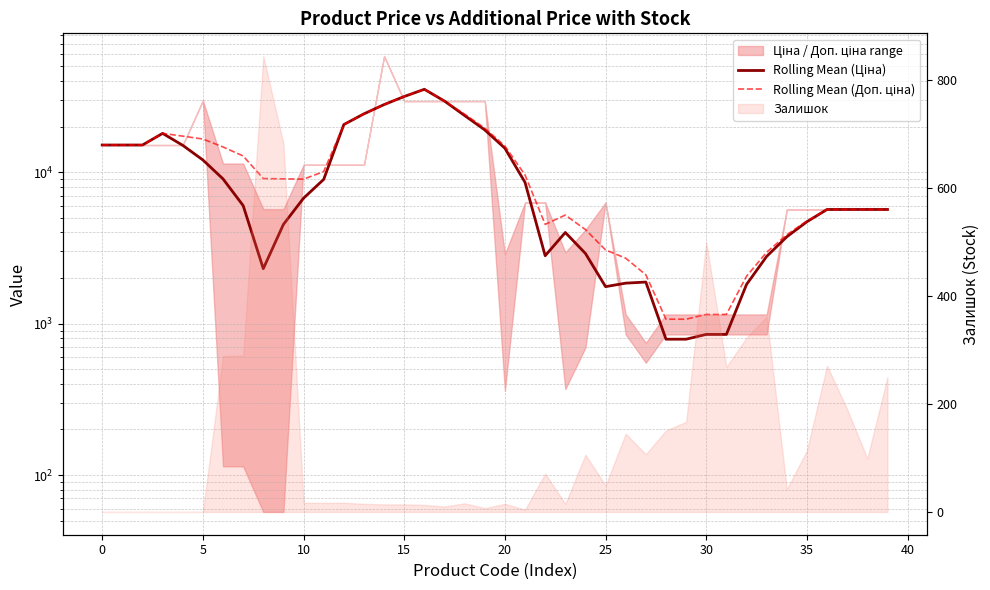

Reading left to right, list all the values displayed in this chart.

Rolling Mean (Ціна): 15120.0	15120.0	15120.0	18045.5	15044.3	12043.1	9030.5	6017.9	2306.1	4520.9	6735.7	8961.9	20635.8	24296.5	27957.2	31617.8	35278.5	29491.5	23665.2	19028.6	14392.1	8567.7	2808.2	3998.0	2905.9	1754.5	1850.3	1881.1	789.0	789.0	848.4	848.4	1813.5	2778.6	3743.7	4708.7	5673.8	5673.8	5673.8	5673.8
Rolling Mean (Доп. ціна): 15120.0	15120.0	15120.0	18045.5	17303.5	16561.5	14678.5	12795.5	9083.6	9039.3	8994.9	10091.5	20635.8	24296.5	27957.2	31617.8	35278.5	29491.5	24169.0	19532.4	14895.9	9588.7	4523.5	5209.5	4177.7	3065.4	2704.2	2101.0	1069.2	1069.2	1149.7	1149.7	2054.6	2959.4	3864.2	4769.0	5673.8	5673.8	5673.8	5673.8